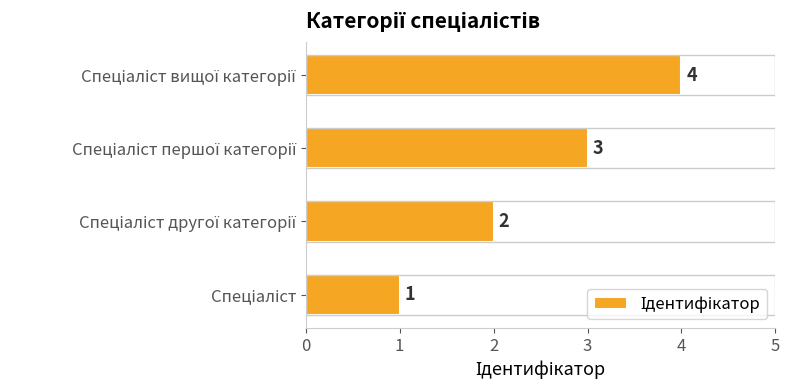

What is the maximum value shown in the chart?

4